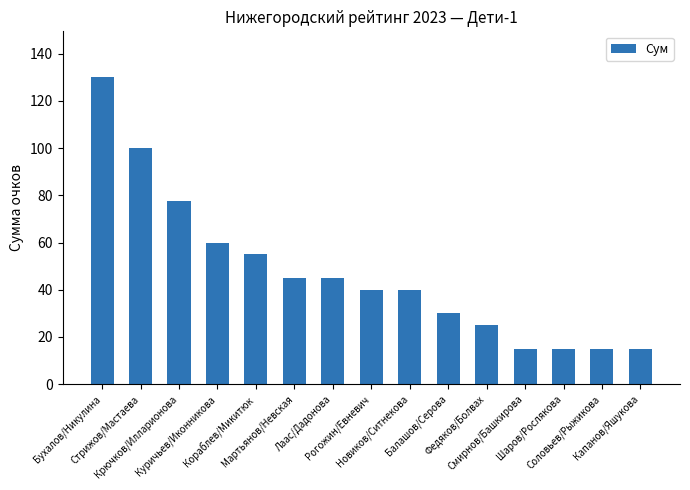

What is the ratio of the value at Рогожин/Евневич to the value at Шаров/Рослякова?

2.7